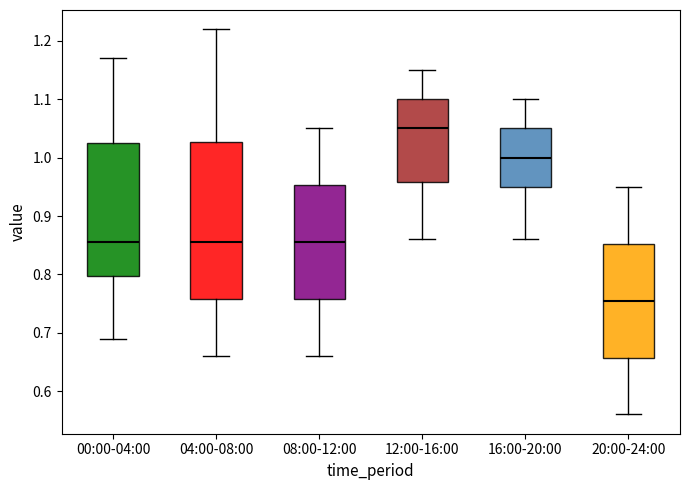

Reading left to right, transcribe this box plot: for each box, give where its median line is, the range the box spans, and where its two whiskers end, as read against the y-axis. The values are not printed on the chart, so give them approximately, as read against the axis.

00:00-04:00: median 0.86, box 0.80 to 1.03, whiskers 0.69 to 1.17
04:00-08:00: median 0.86, box 0.76 to 1.03, whiskers 0.66 to 1.22
08:00-12:00: median 0.86, box 0.76 to 0.95, whiskers 0.66 to 1.05
12:00-16:00: median 1.05, box 0.96 to 1.10, whiskers 0.86 to 1.15
16:00-20:00: median 1.00, box 0.95 to 1.05, whiskers 0.86 to 1.10
20:00-24:00: median 0.76, box 0.66 to 0.85, whiskers 0.56 to 0.95